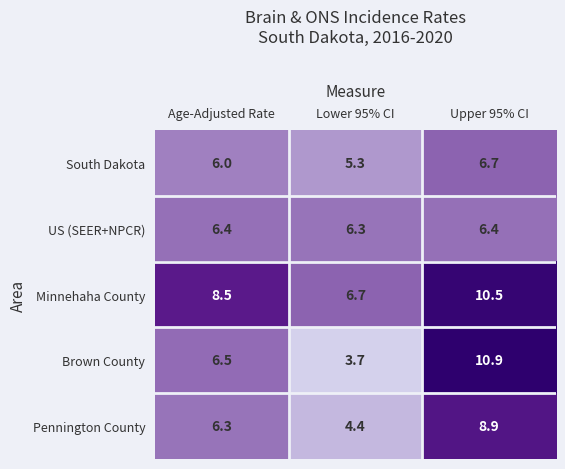

What is the difference between the maximum and minimum values in the South Dakota series?

1.4